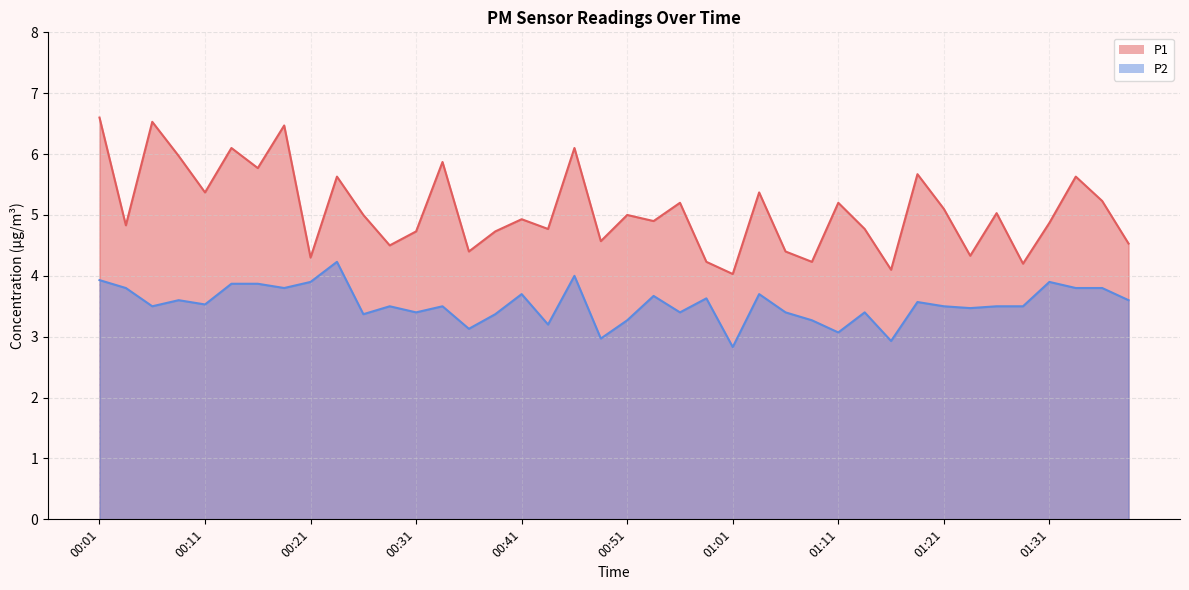

Which series has the widest spread of values?

P1